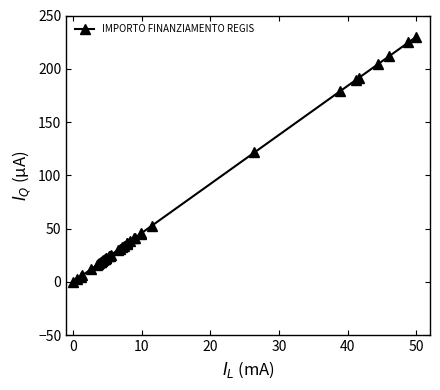

What is the difference between the maximum and minimum values?

230.0